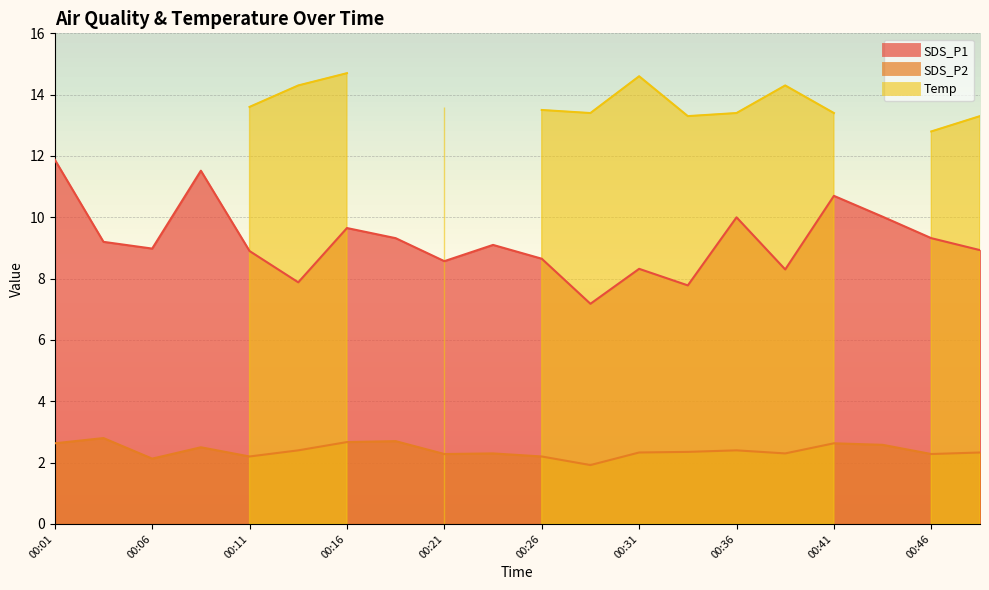

At which label is SDS_P1 closest to 9?

00:06